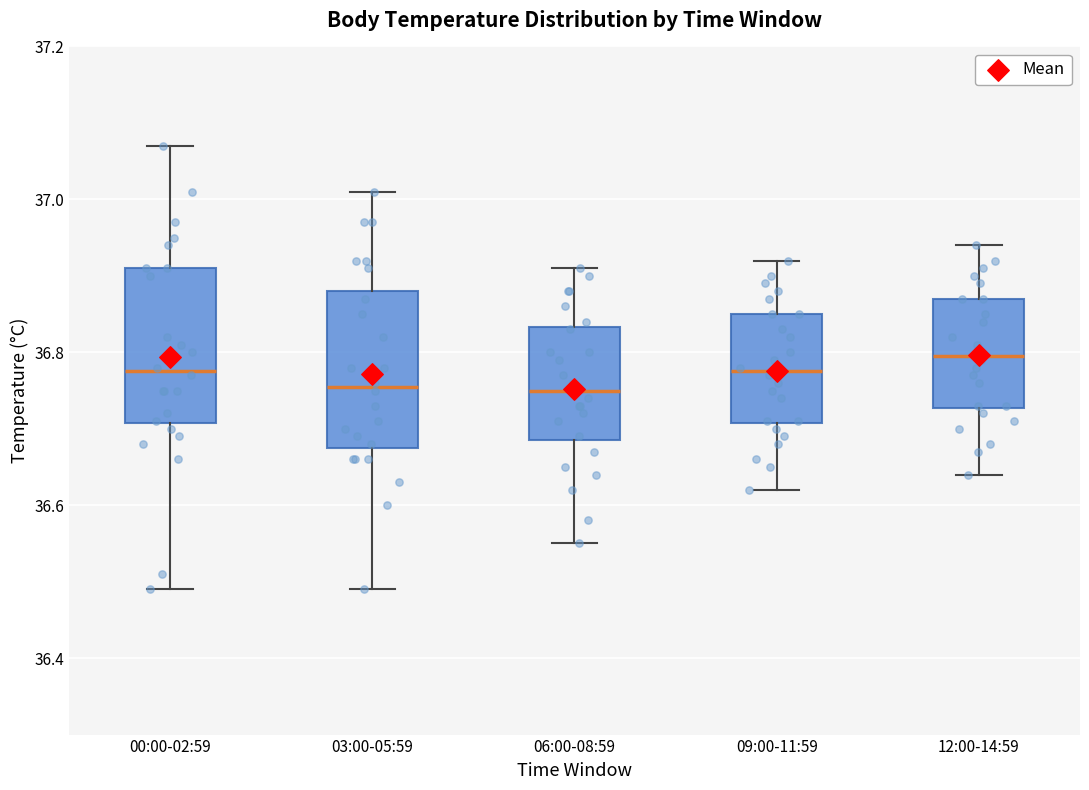

Reading left to right, transcribe this box plot: for each box, give where its median line is, the range the box spans, and where its two whiskers end, as read against the y-axis. The values are not printed on the chart, so give them approximately, as read against the axis.

00:00-02:59: median 36.78, box 36.70 to 36.92, whiskers 36.50 to 37.08
03:00-05:59: median 36.76, box 36.68 to 36.88, whiskers 36.50 to 37.02
06:00-08:59: median 36.76, box 36.68 to 36.84, whiskers 36.56 to 36.92
09:00-11:59: median 36.78, box 36.70 to 36.86, whiskers 36.62 to 36.92
12:00-14:59: median 36.80, box 36.72 to 36.88, whiskers 36.64 to 36.94